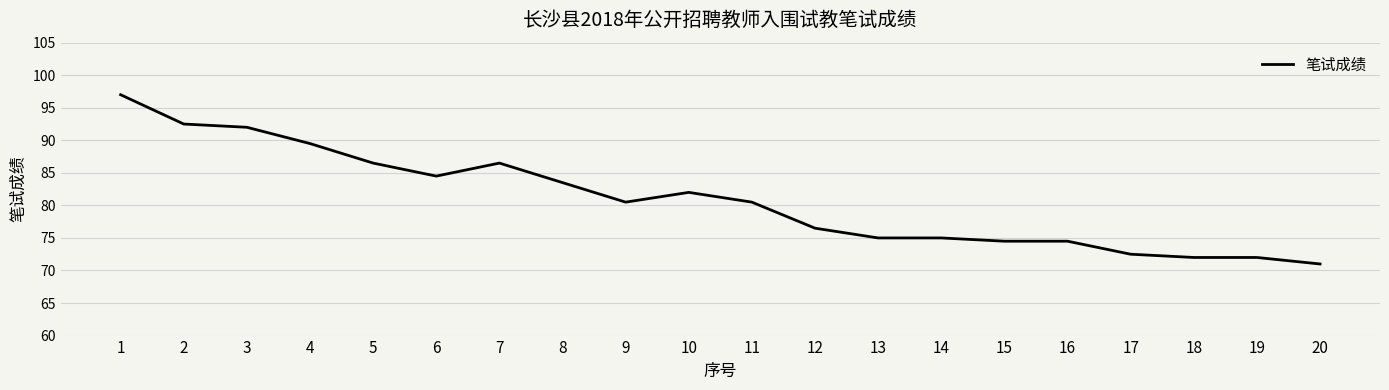

What is the greatest value displayed?

97.0